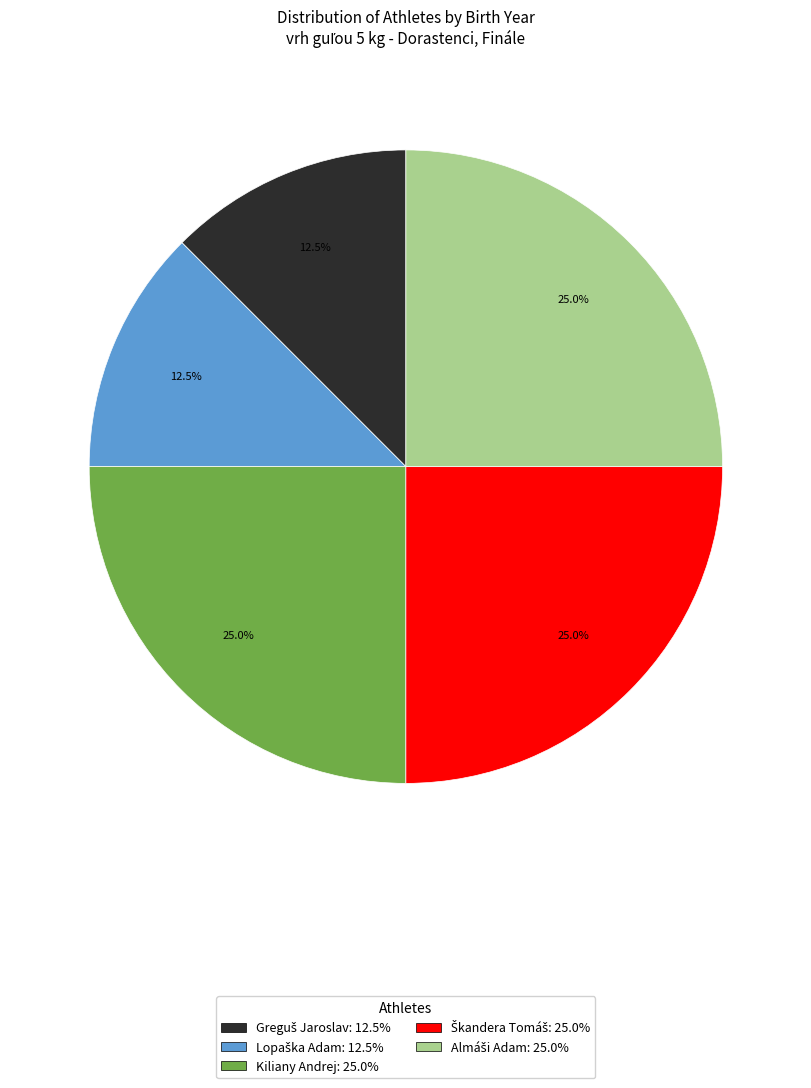

How many slices are in this pie chart?

5